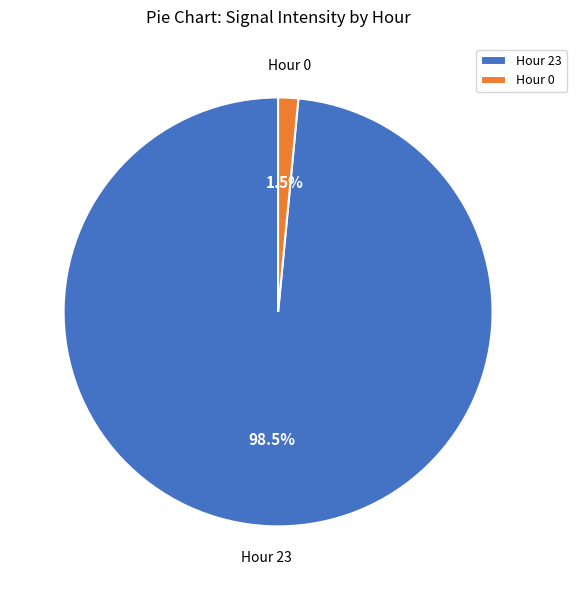

Does any single category account for the majority?

Yes